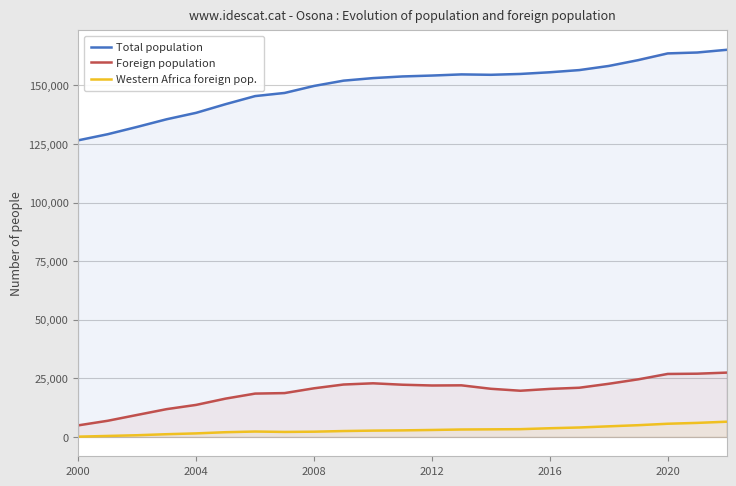

At 2016, list the series in order from smallest to largest.

Western Africa foreign pop., Foreign population, Total population